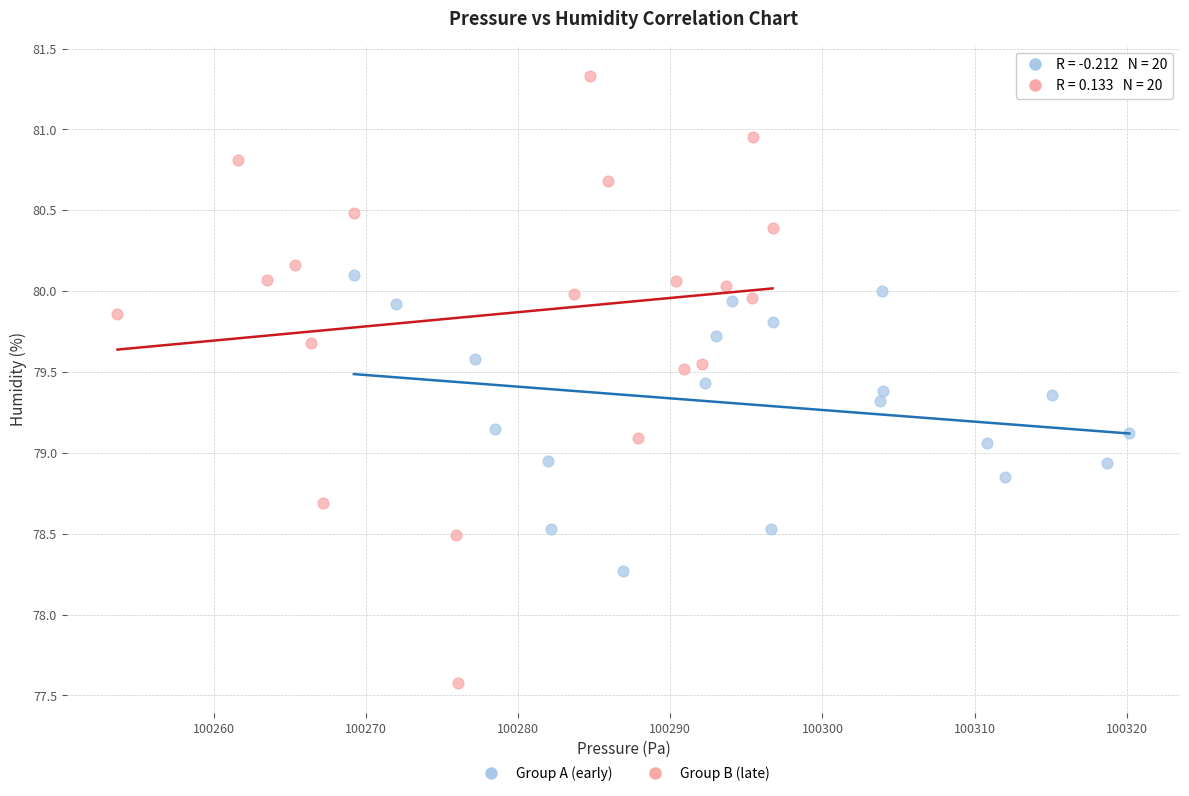

Which series reaches the maximum Y coordinate?

Group B (late)